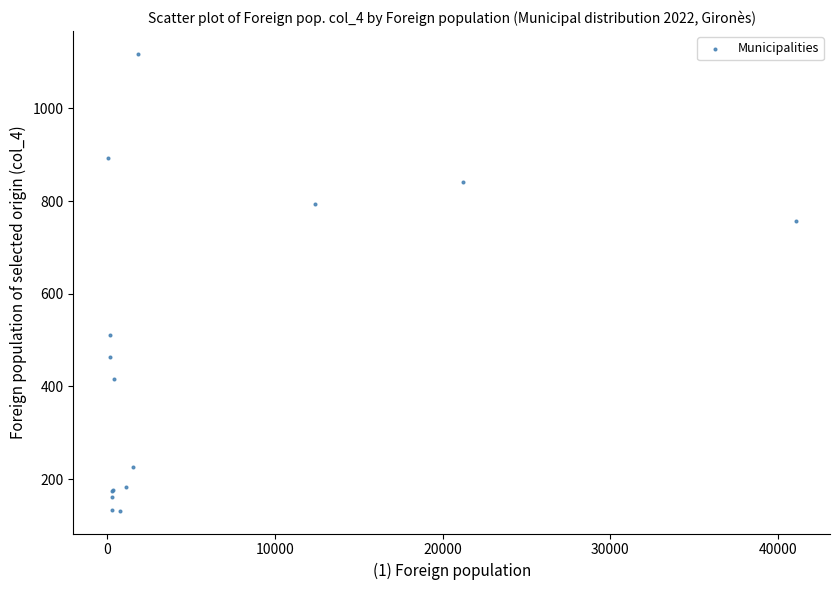

What Y value in the scatter plot is closest to 625?

510